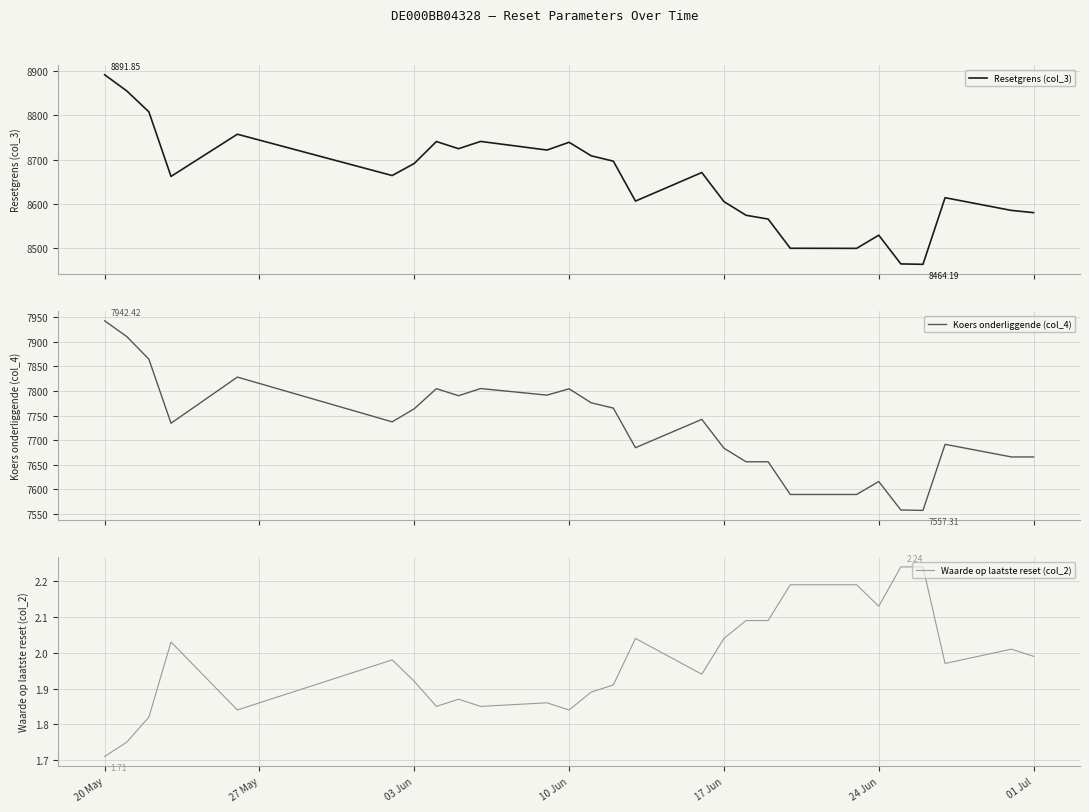

What are all the series names shown in the legend?

Resetgrens (col_3), Koers onderliggende (col_4), Waarde op laatste reset (col_2)